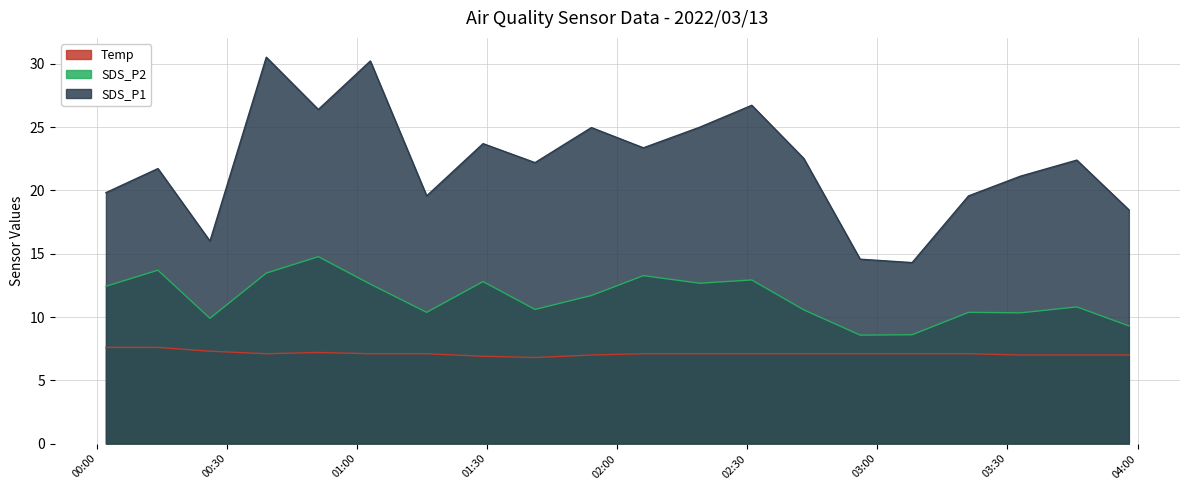

Which series has the largest range (max minus min)?

SDS_P1